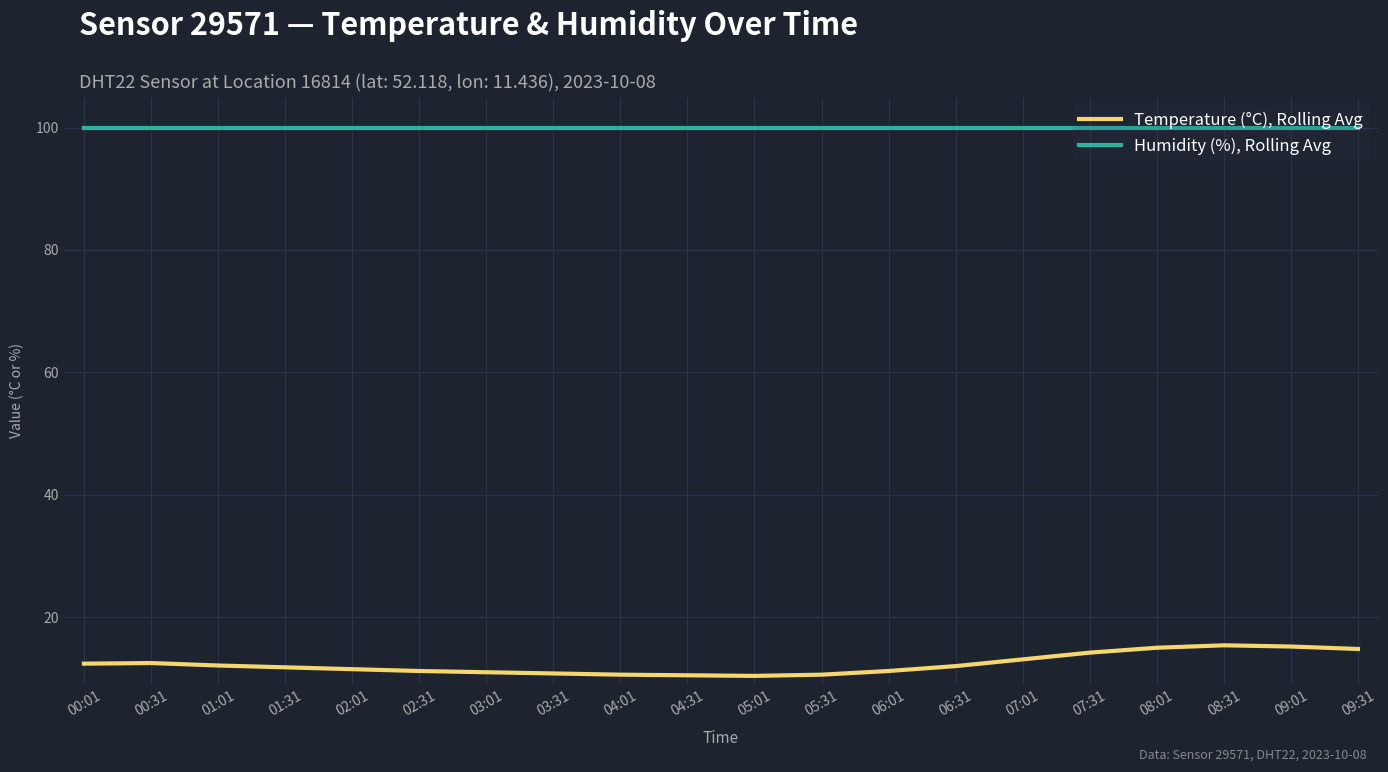

What is the difference between the highest and lowest values at 09:01?

84.7